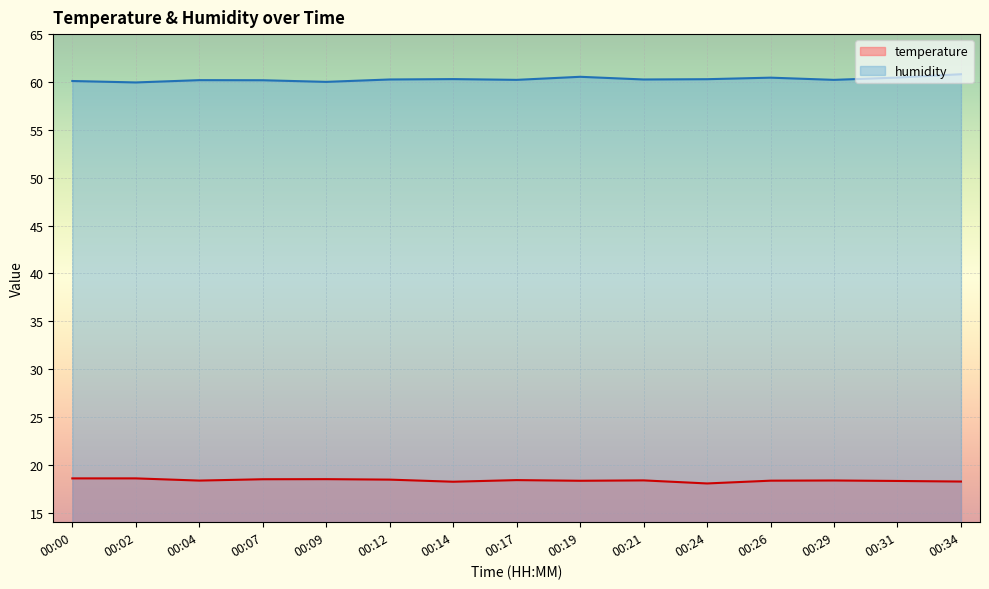

Does the chart display data point markers on the line(s)?

No